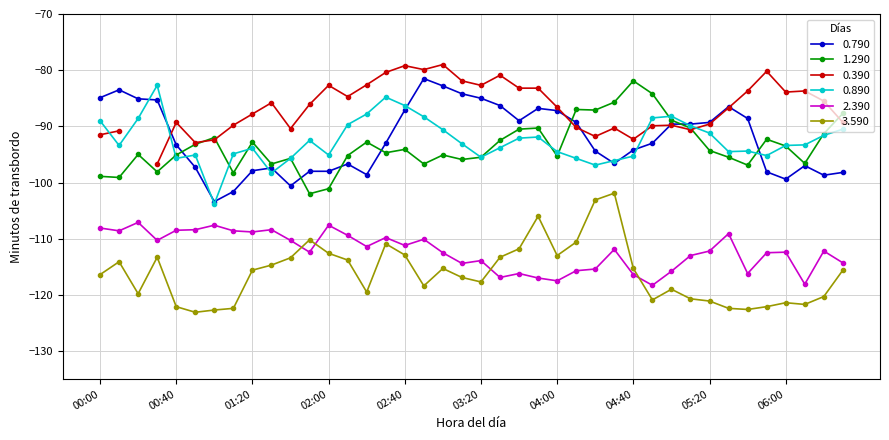

What is the lowest value of the 0.890 series?

-103.8